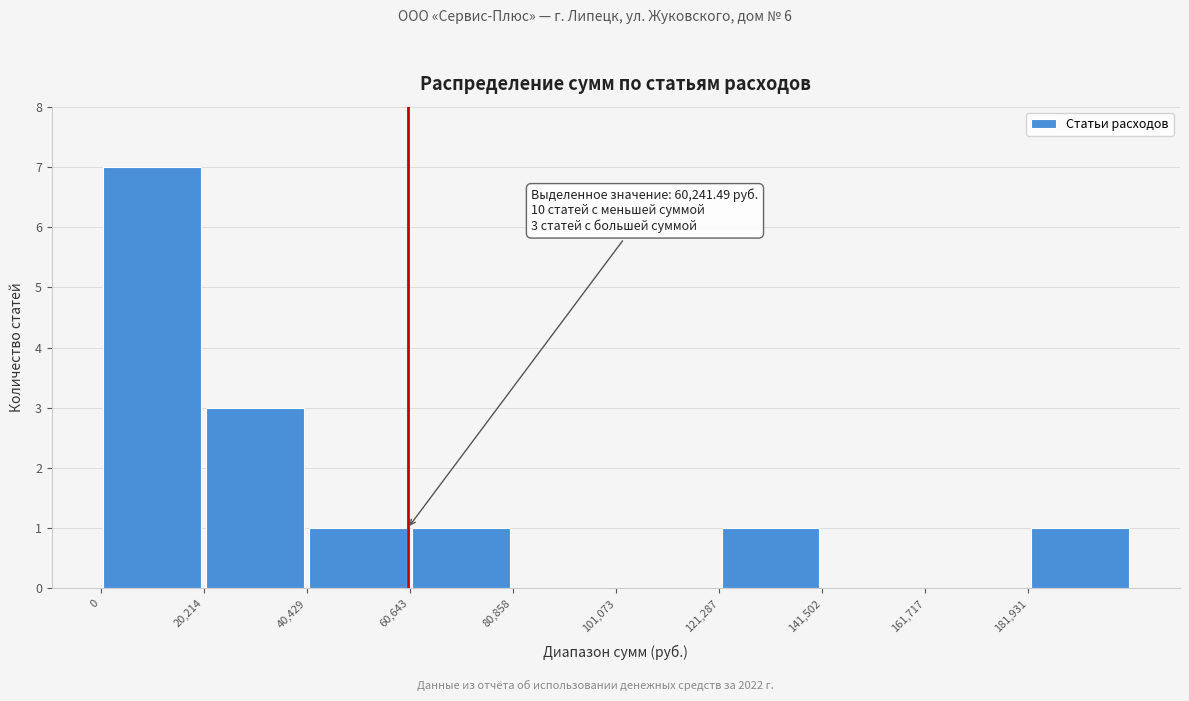

Over which range of the x-axis is the bar tallest?

0 to 20000